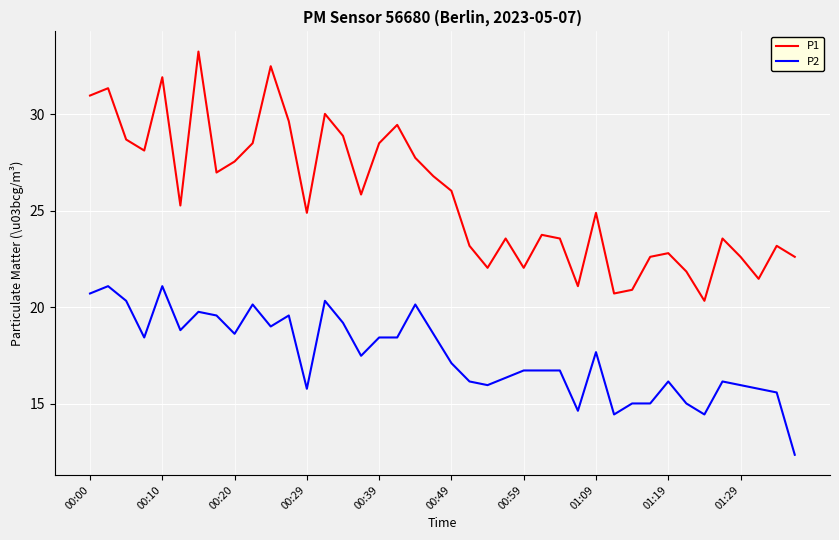

Rank the series by their maximum value, from highest to lowest.

P1, P2